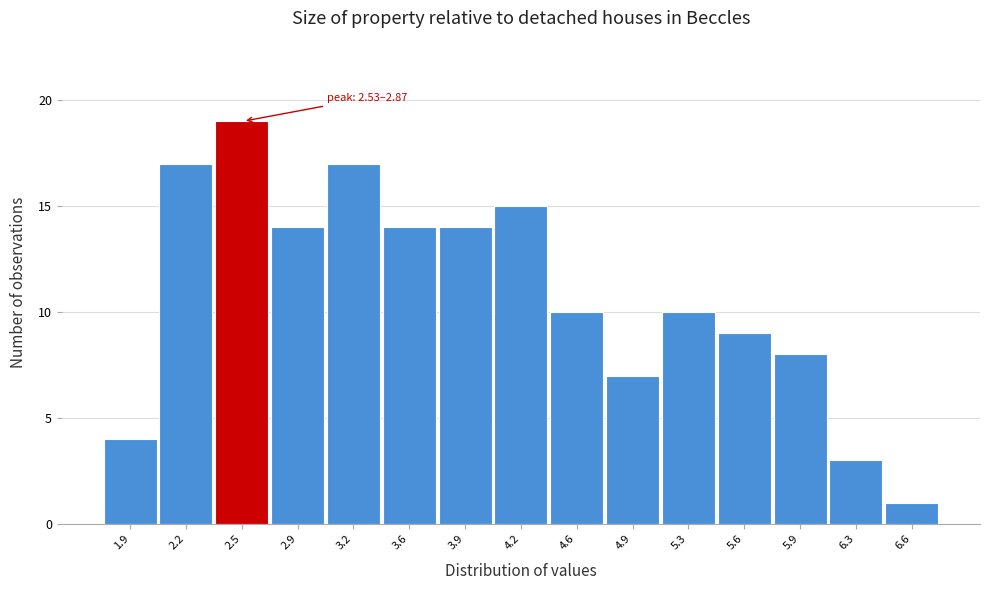

Reading left to right, what are all the values shown in this chart?

1.9=4	2.2=17	2.5=19	2.9=14	3.2=17	3.6=14	3.9=14	4.2=15	4.6=10	4.9=7	5.3=10	5.6=9	5.9=8	6.3=3	6.6=1